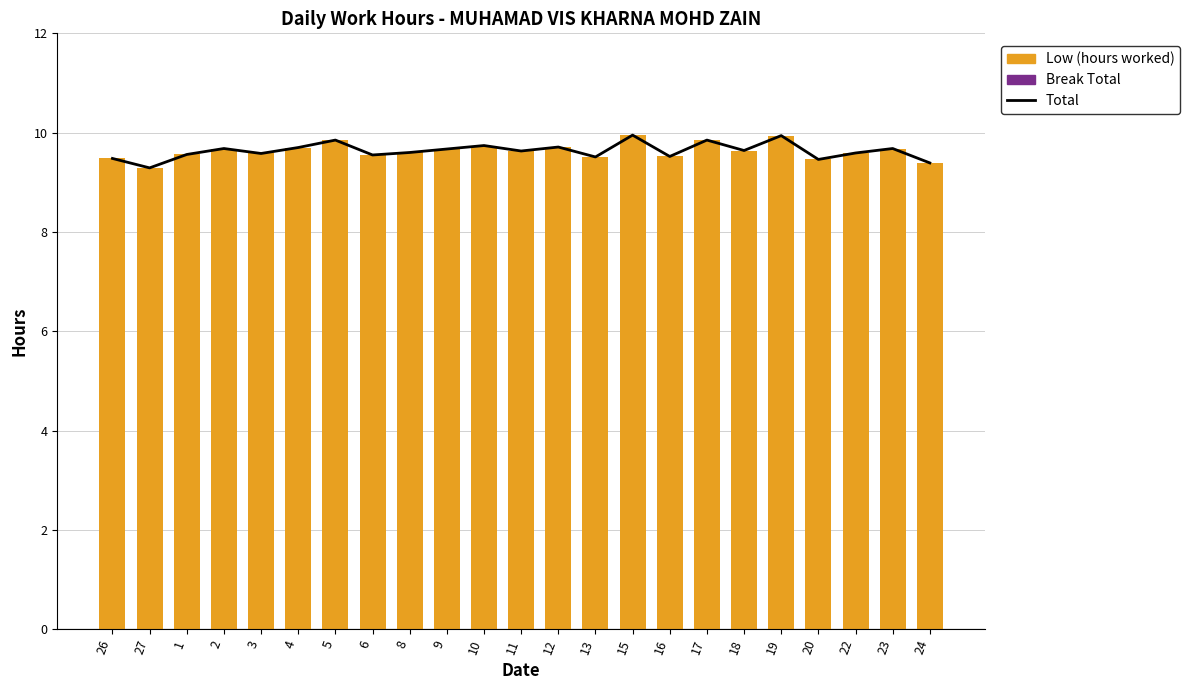

The Total series shows 4.9 at 20. True or false?

False